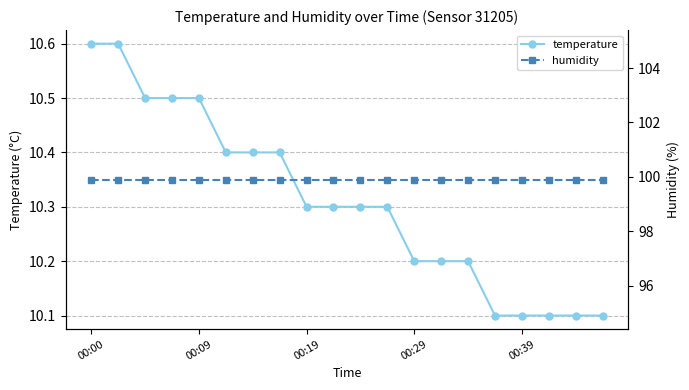

Which category has the lowest value in the humidity series?

00:00